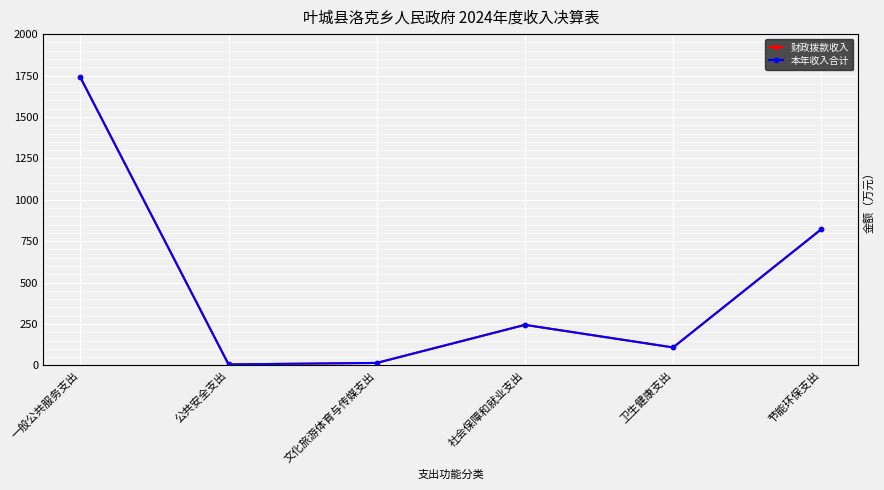

Which series has the largest total across all categories?

财政拨款收入